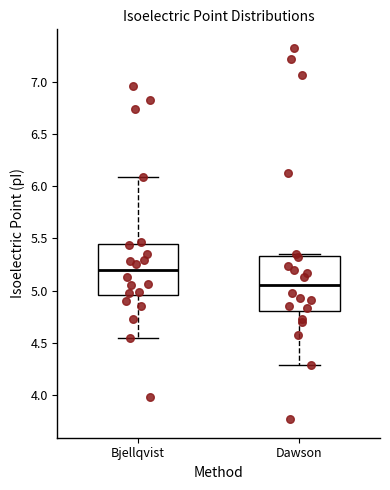

Where does the lower whisker of the box for Dawson end on the y-axis? The values are not printed on the chart, so give them approximately, as read against the axis.

4.30